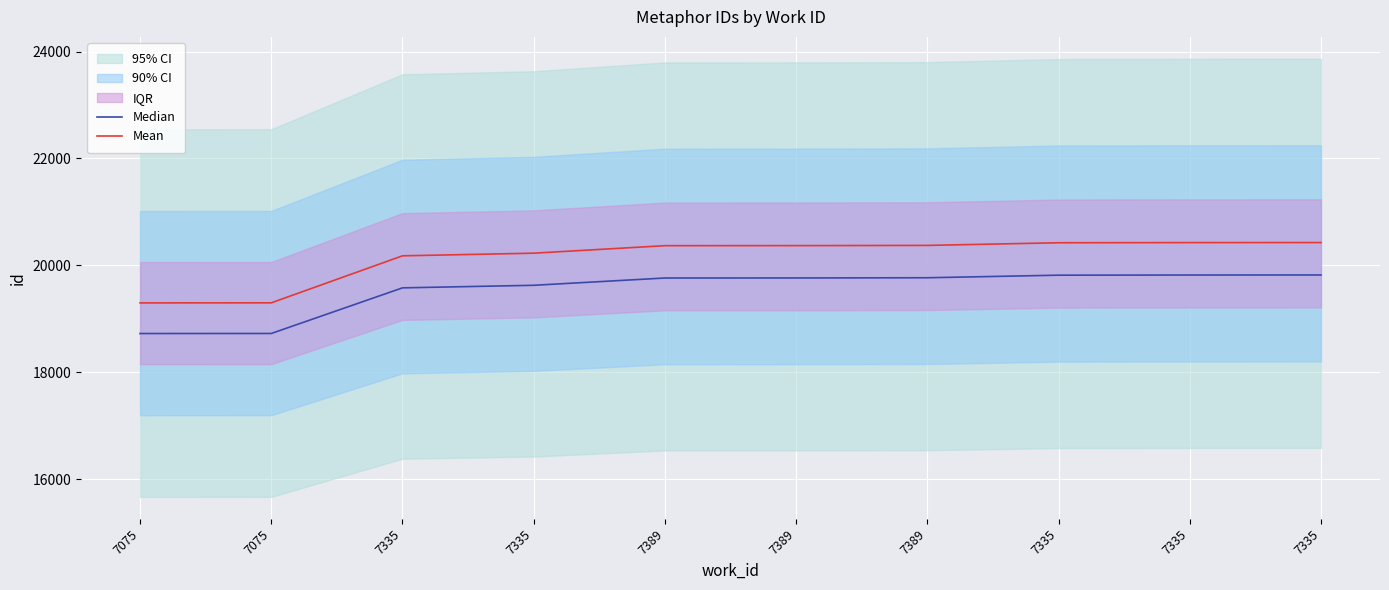

What is the difference between the second highest and minimum values in the Median series?

1094.7